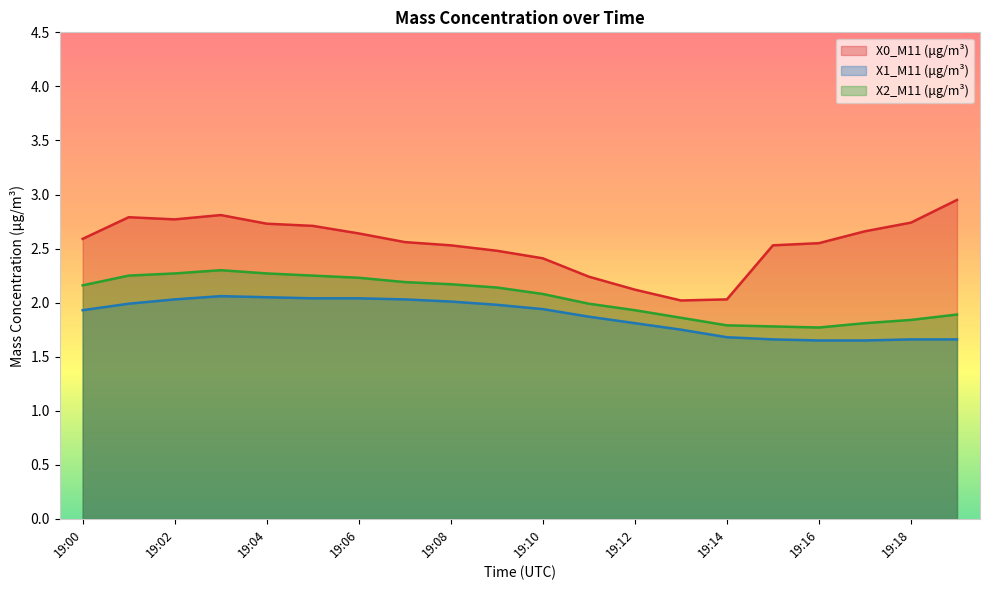

What is the difference between the maximum and second lowest values in the X1_M11 (μg/m³) series?

0.4